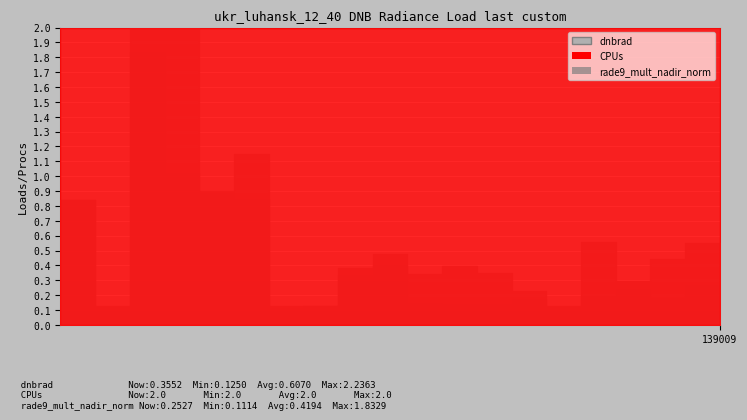

Which series changed the most between 138615 and 138994?

rade9_mult_nadir_norm